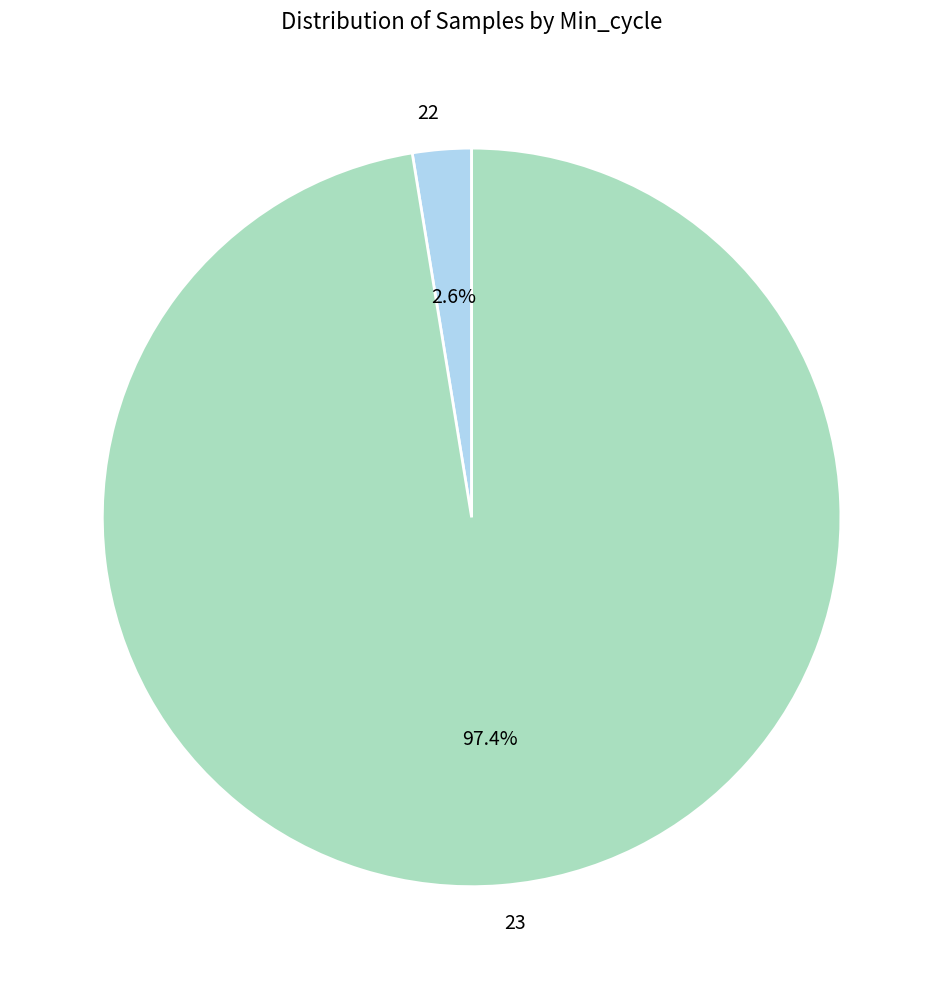

What percentage is the 22 slice, to the nearest percent?

3%